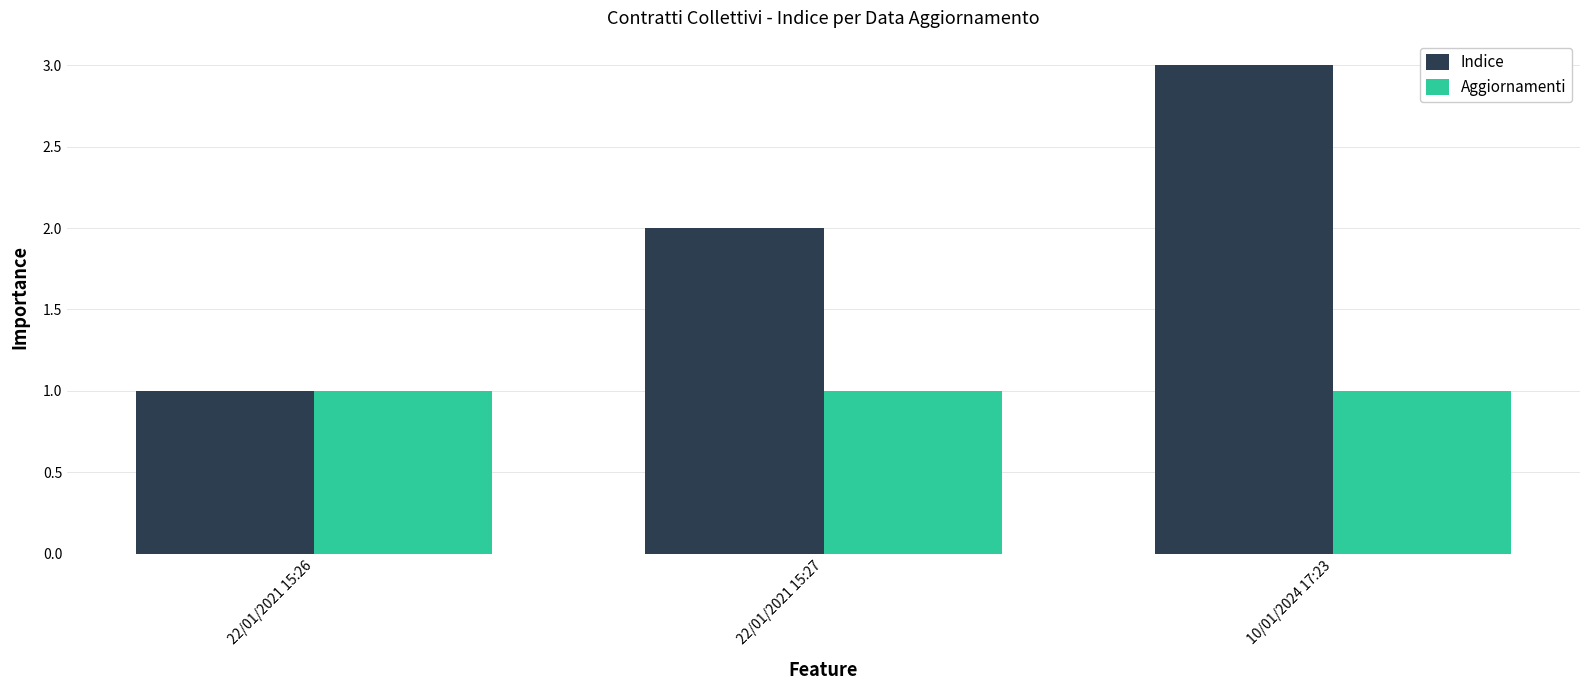

Reading left to right, list all the values displayed in this chart.

Indice: 22/01/2021 15:26=1	22/01/2021 15:27=2	10/01/2024 17:23=3
Aggiornamenti: 22/01/2021 15:26=1	22/01/2021 15:27=1	10/01/2024 17:23=1